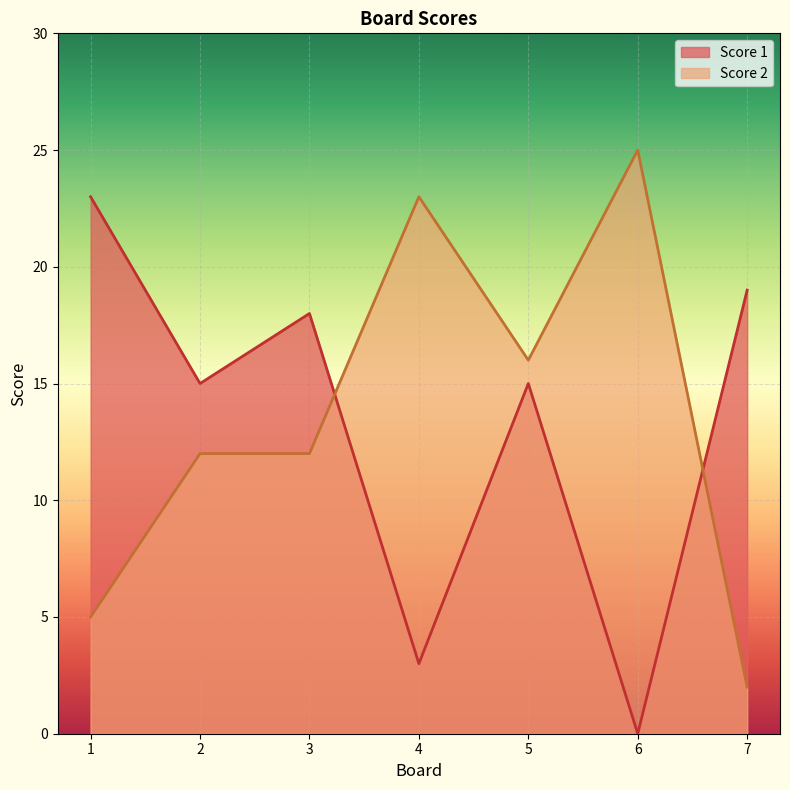

Does the chart display data point markers on the line(s)?

No